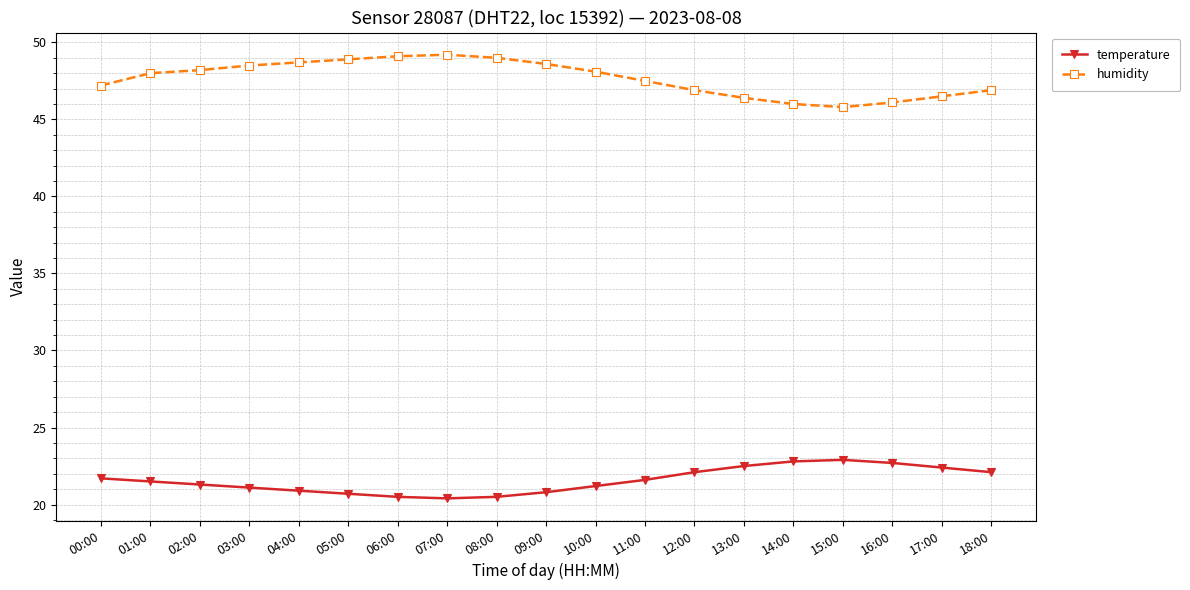

At 16:00, list the series in order from largest to smallest.

humidity, temperature